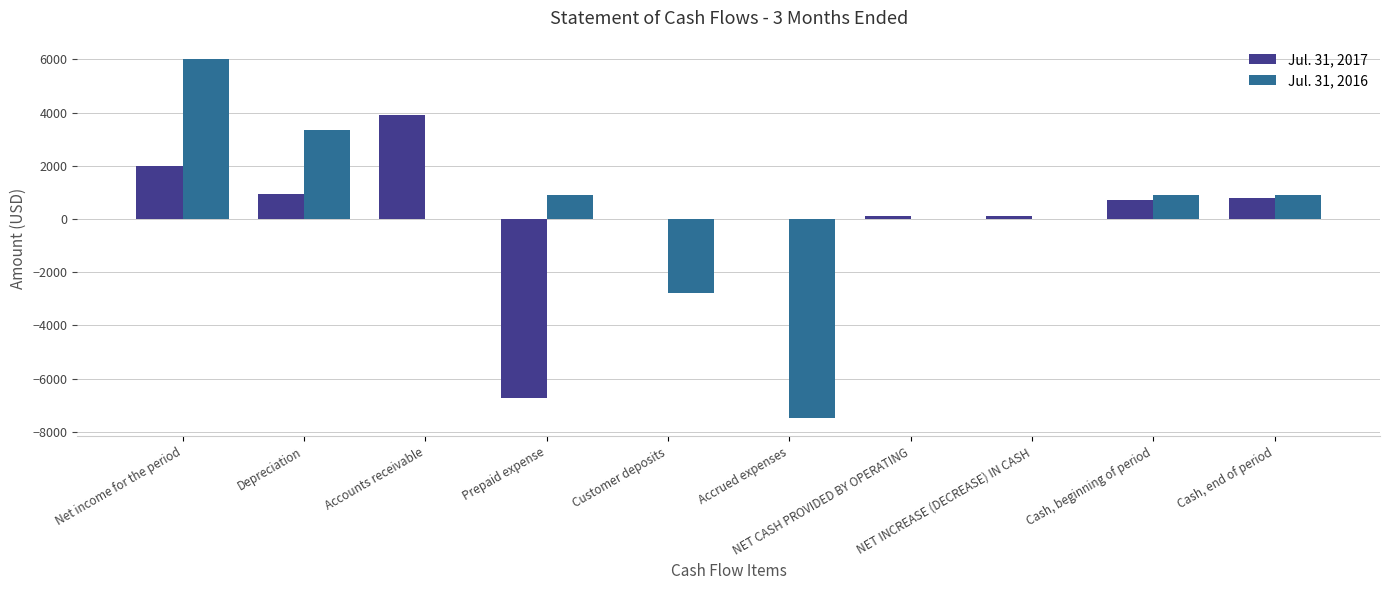

At which label does Jul. 31, 2017 first exceed 712?

Net income for the period